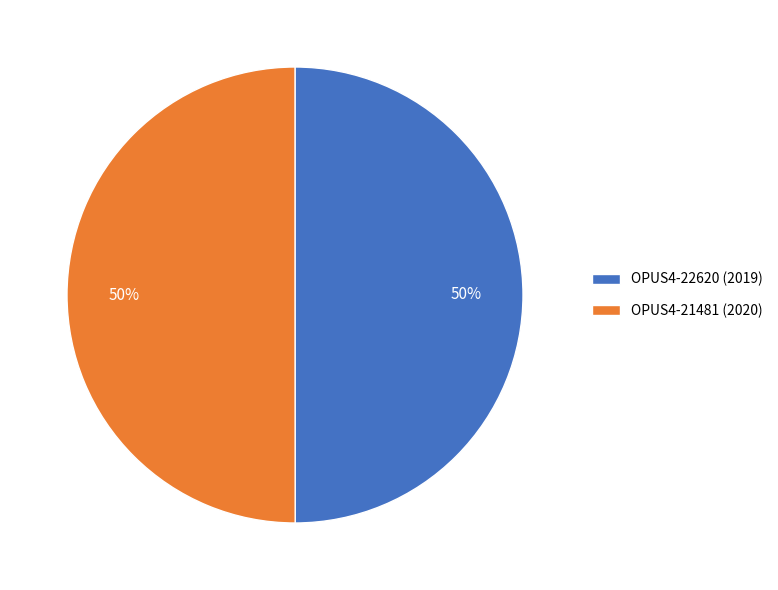

Approximately how many times larger is the value at OPUS4-21481 (2020) compared to OPUS4-22620 (2019)?

1.0